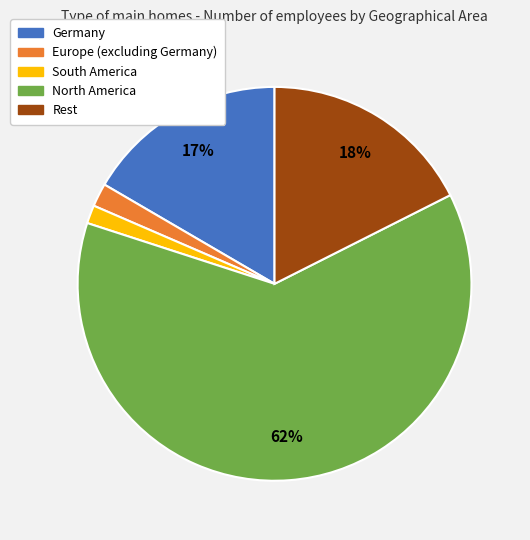

Combined, do South America and Rest account for over 50%?

No